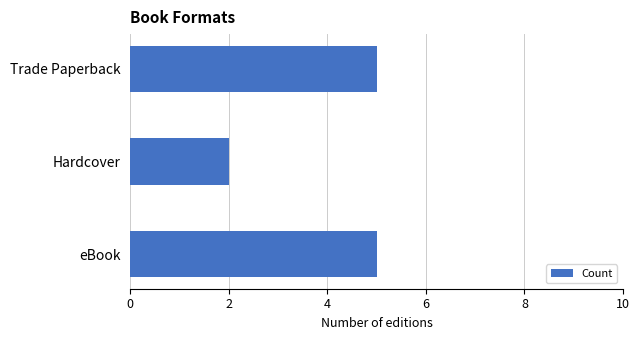

What is the greatest value displayed?

5